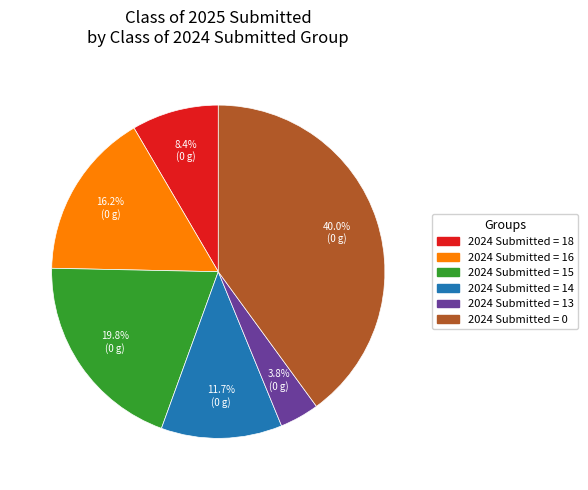

Does any single category account for the majority?

No